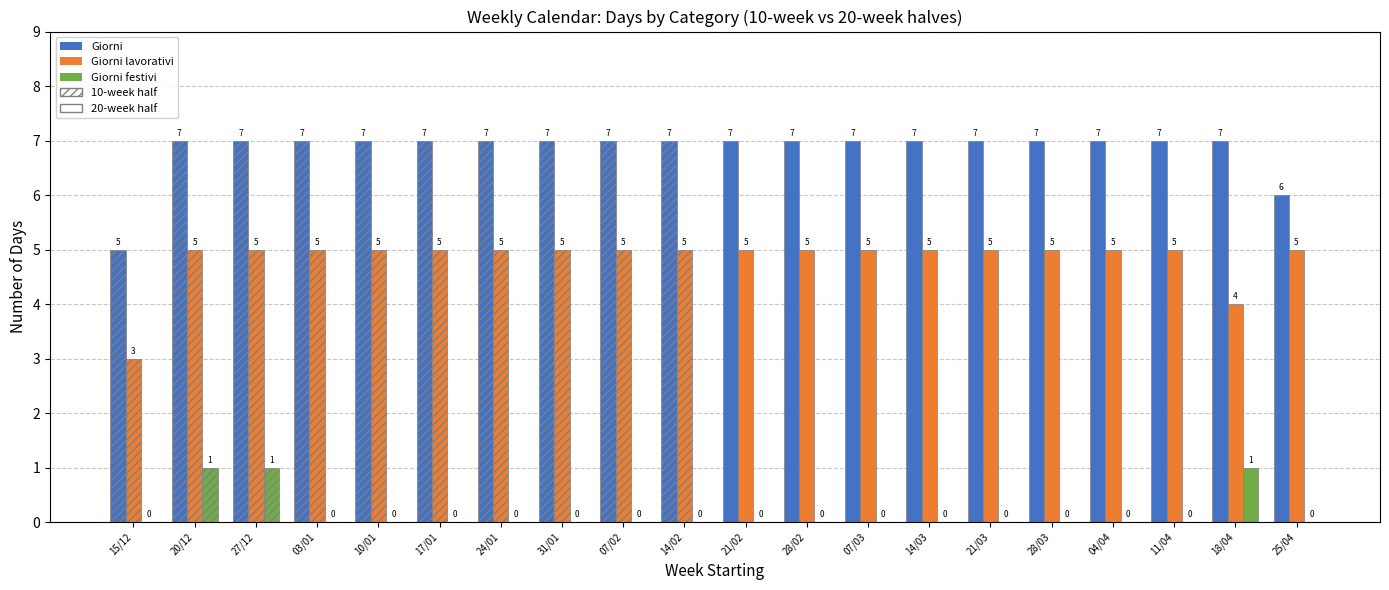

True or false: Giorni lavorativi (20doc) has a value of 5 at 07/03.

True